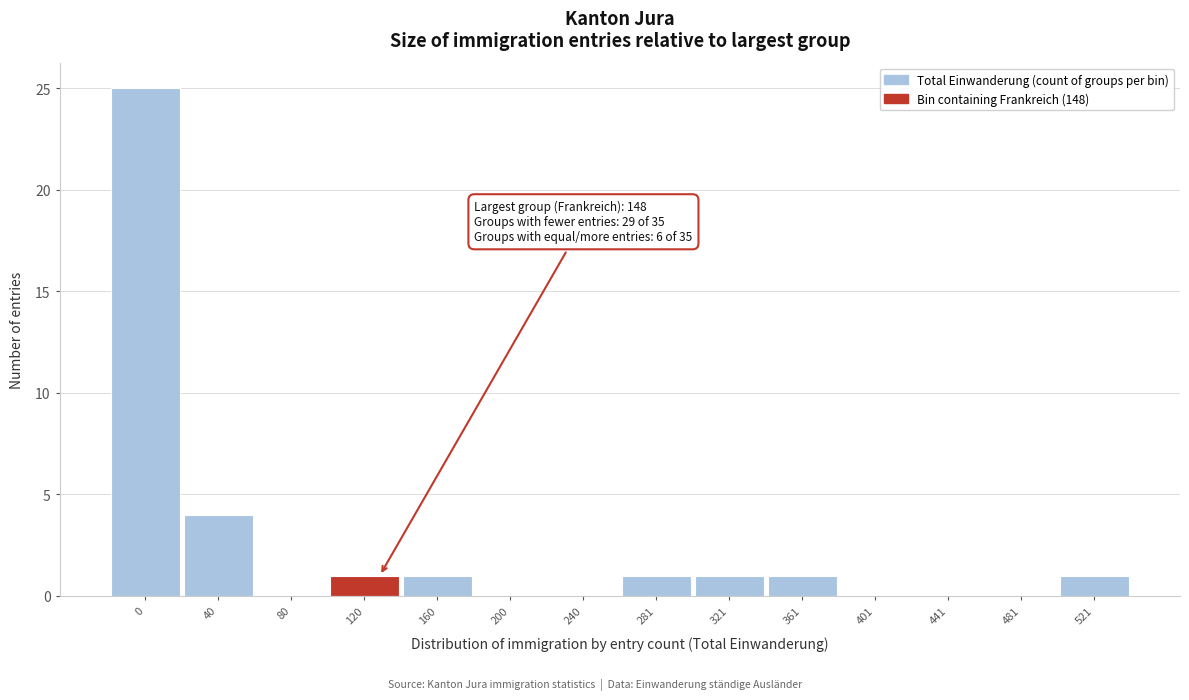

Reading left to right, list all the values displayed in this chart.

0=25	40=4	80=0	120=1	160=1	200=0	240=0	281=1	321=1	361=1	401=0	441=0	481=0	521=1